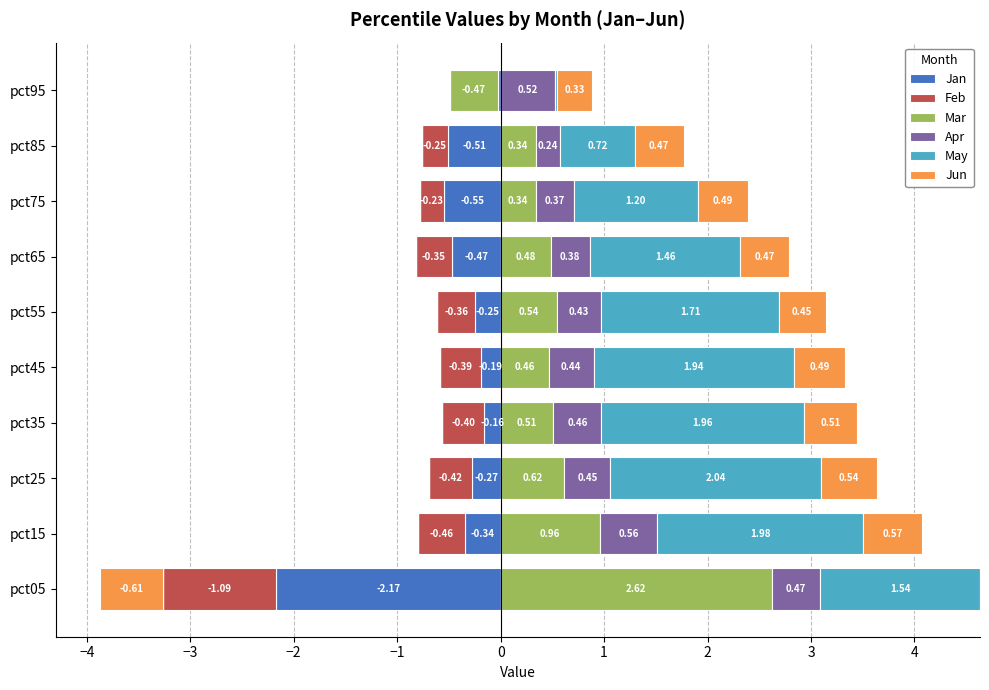

How many groups of bars are there?

10